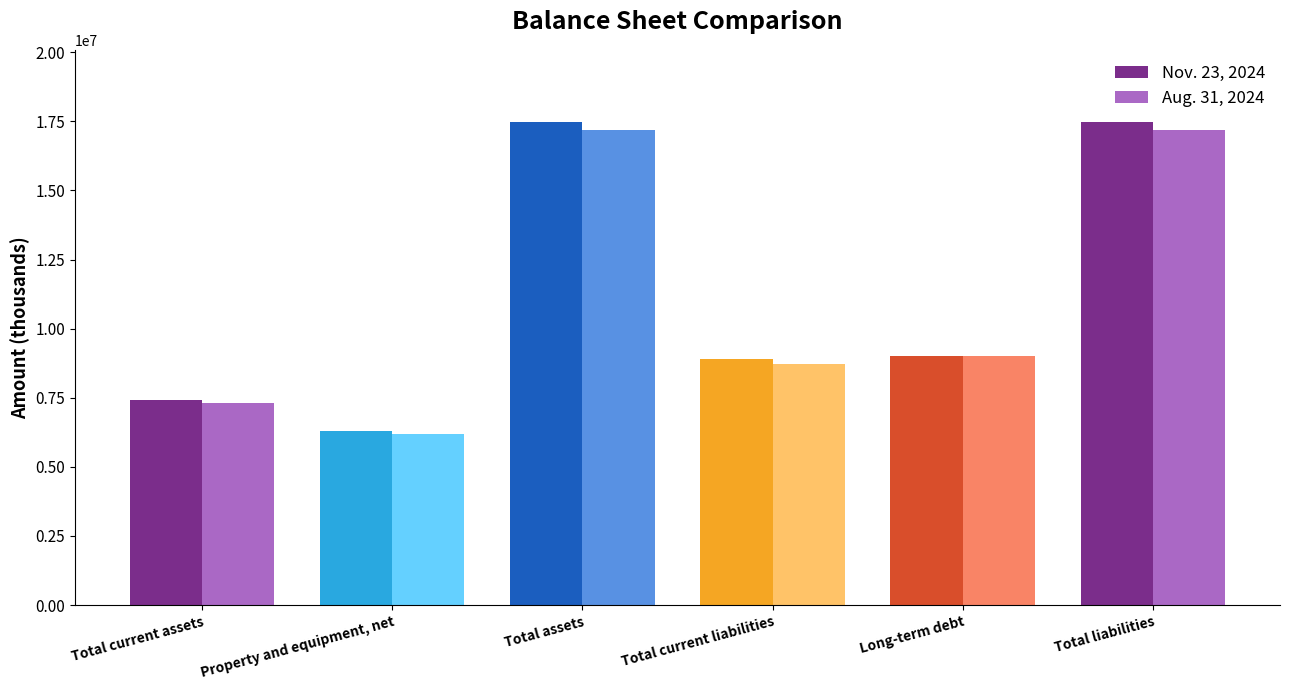

Rank the series by their maximum value, from highest to lowest.

Nov. 23, 2024, Aug. 31, 2024